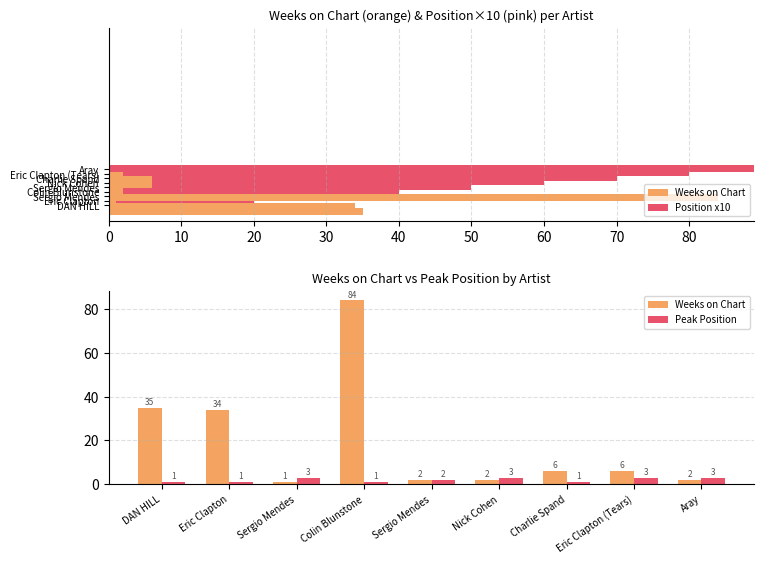

What is the smallest value displayed?

1